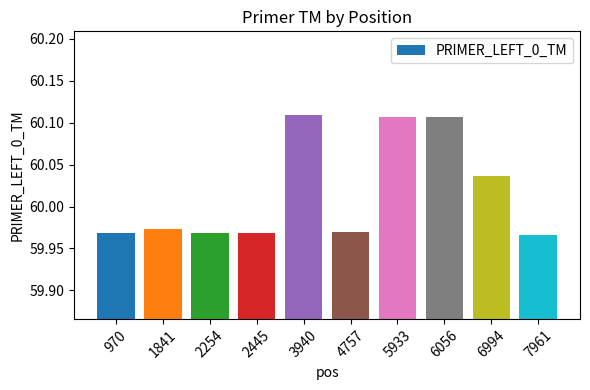

What is the sum of the values at 1841 and 2445?

119.9